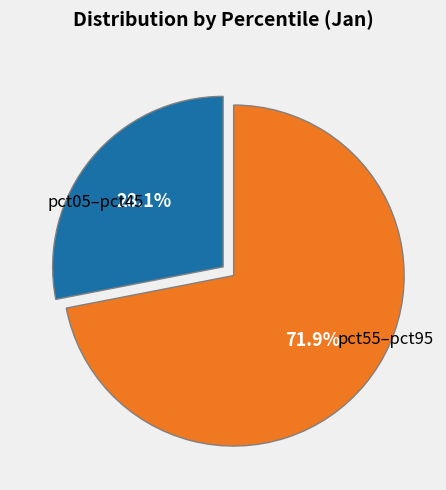

Count the number of slices in the pie.

2